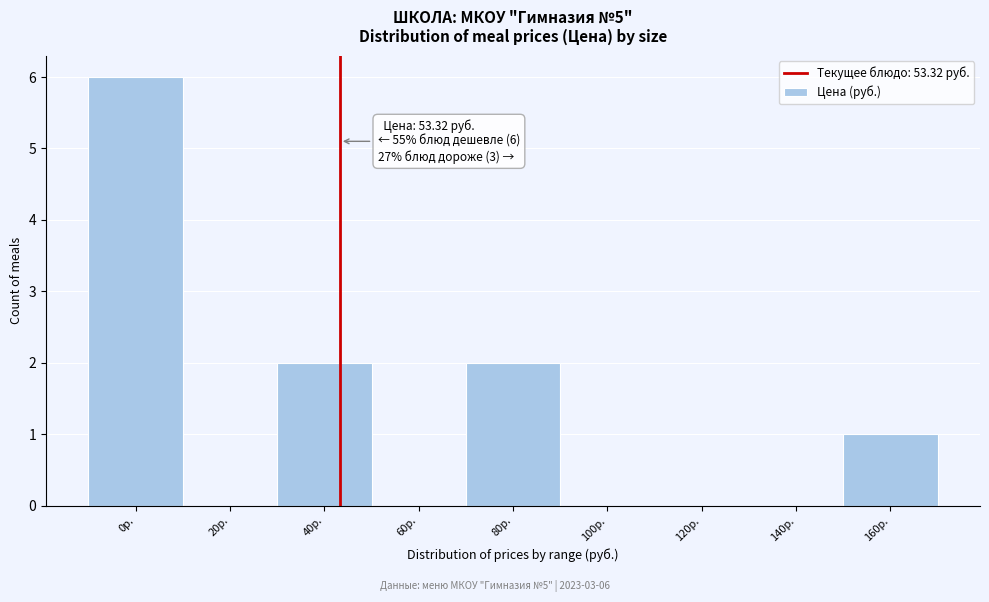

Reading left to right, transcribe all the data shown in this chart.

0р.=6	20р.=0	40р.=2	60р.=0	80р.=2	100р.=0	120р.=0	140р.=0	160р.=1